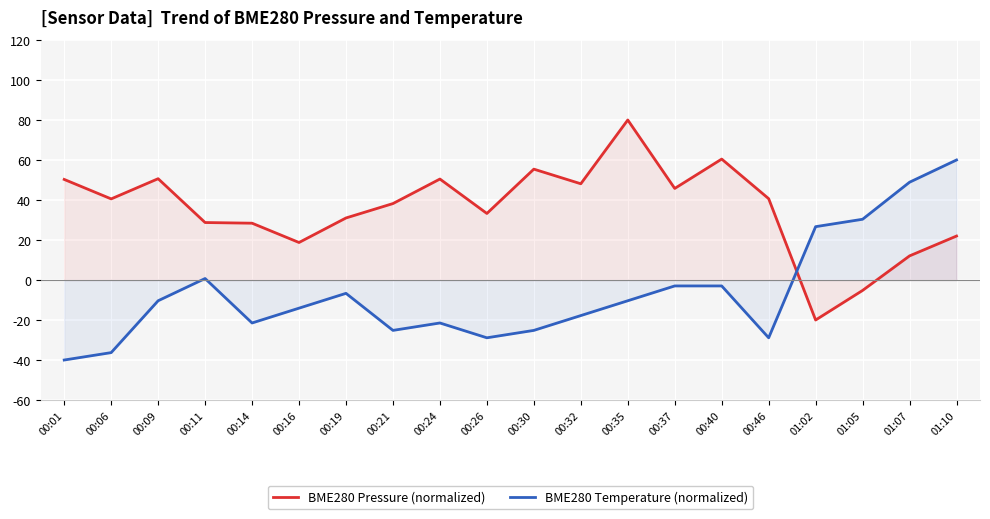

Which series has the largest total across all categories?

BME280 Pressure (normalized)